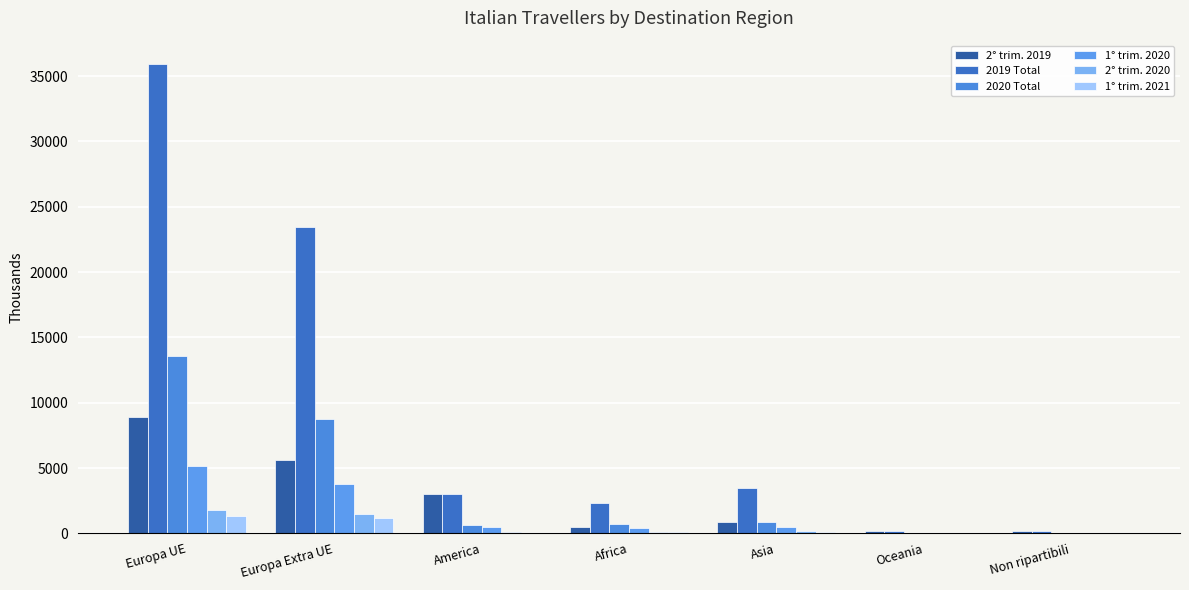

What is the difference between the 2° trim. 2019 values at Europa UE and Non ripartibili?

8744.0